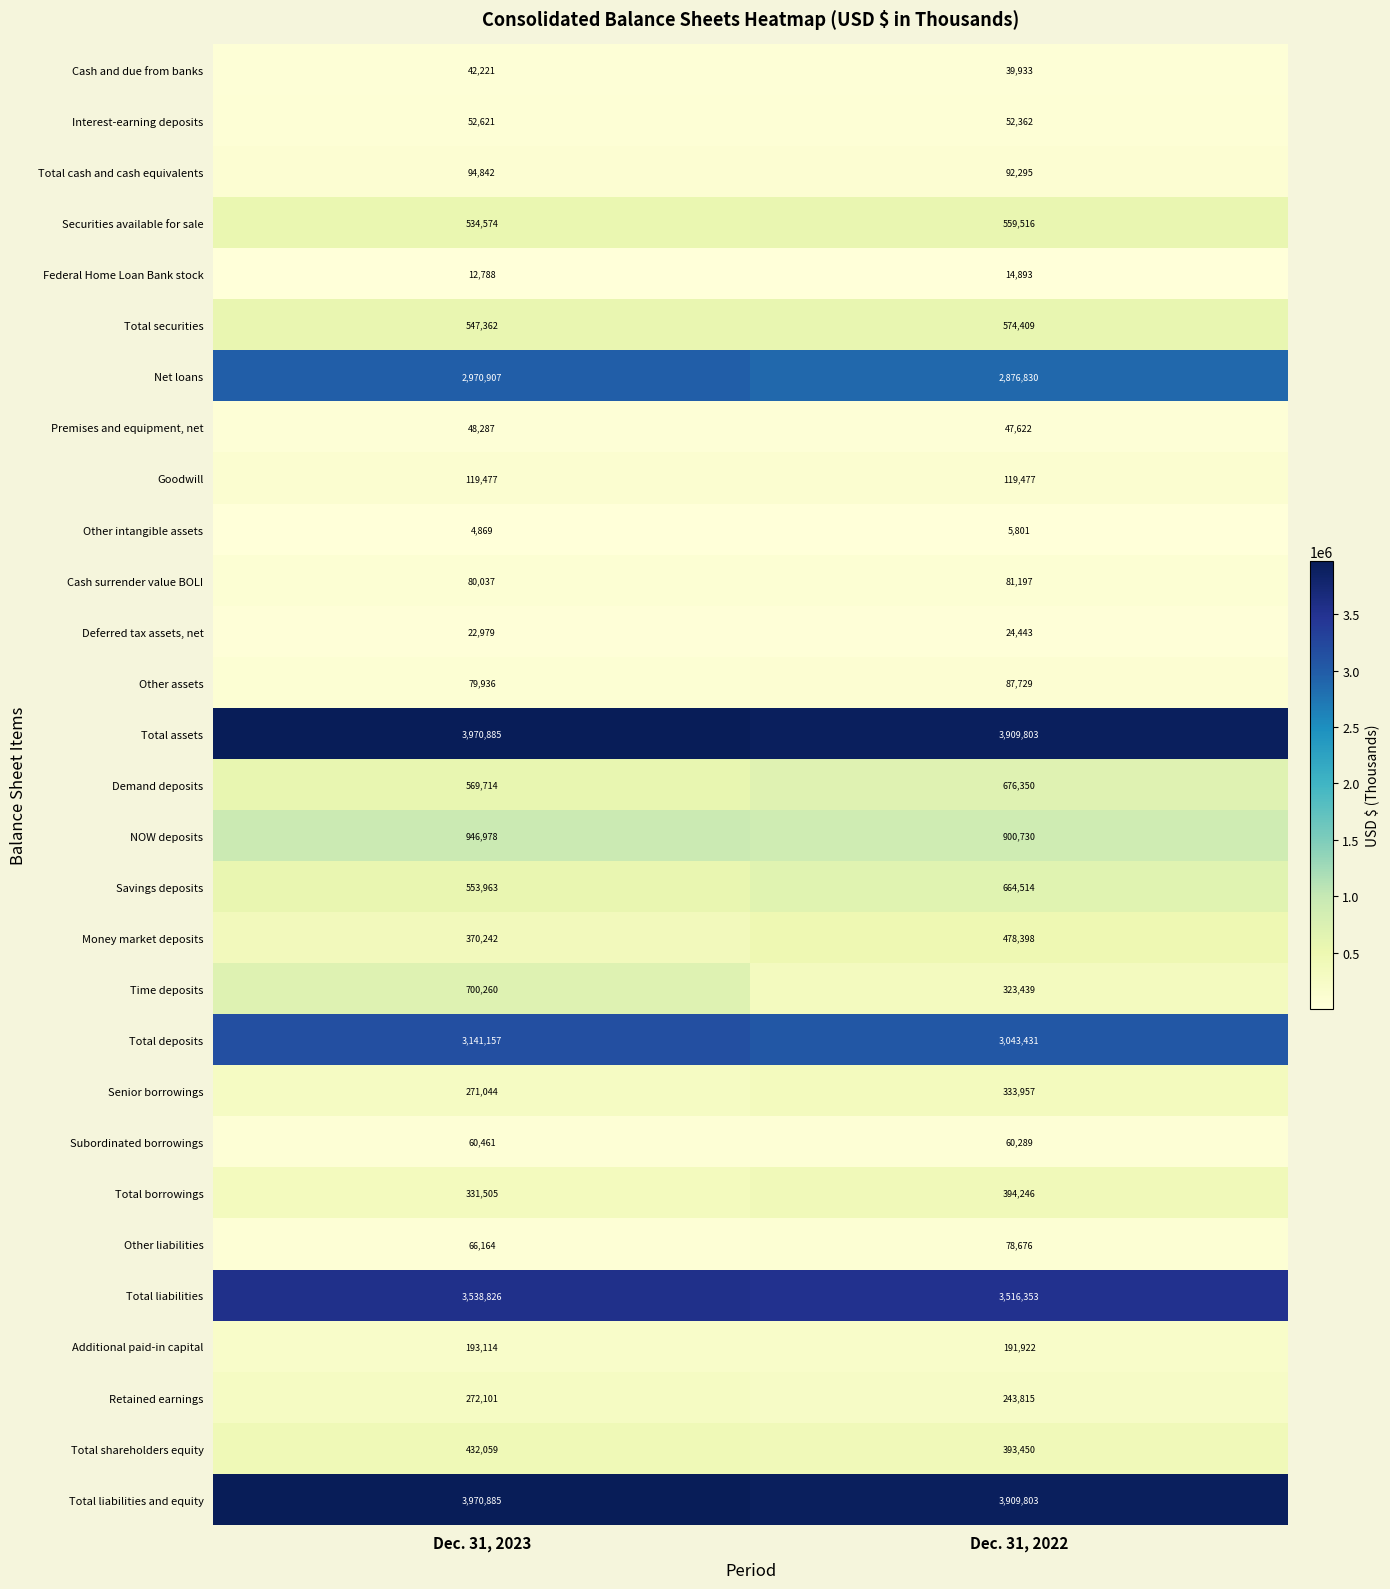

What is the sum of all Total cash and cash equivalents values?

187137